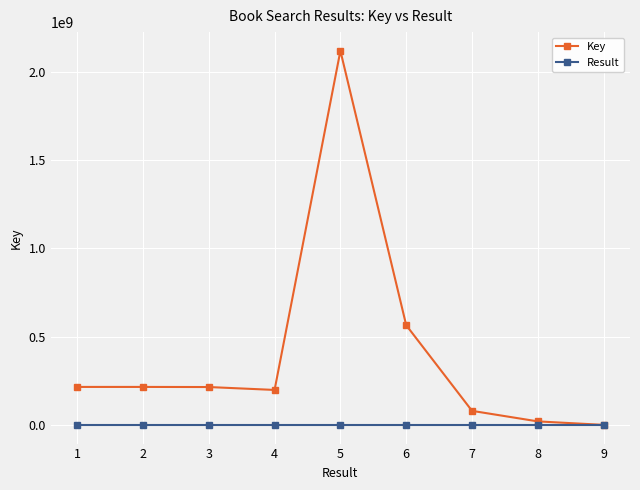

What is the highest value of the Key series?

2120399569